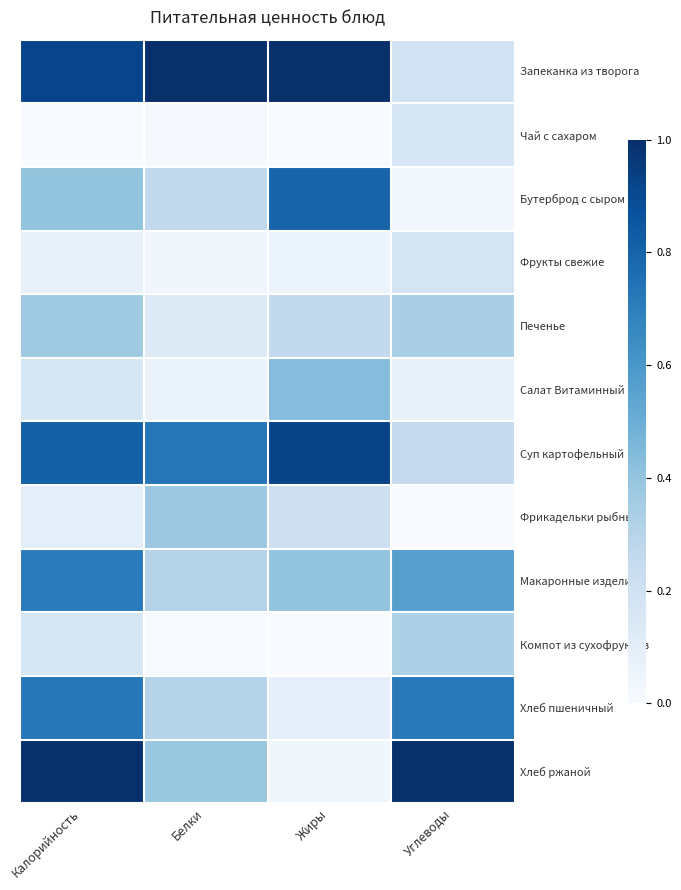

Reading left to right, transcribe all the data shown in this chart.

Запеканка из творога: Калорийность=0.9	Белки=1.0	Жиры=1.0	Углеводы=0.2
Чай с сахаром: Калорийность=0.0	Белки=0.0	Жиры=0.0	Углеводы=0.2
Бутерброд с сыром: Калорийность=0.4	Белки=0.3	Жиры=0.8	Углеводы=0.0
Фрукты свежие: Калорийность=0.1	Белки=0.0	Жиры=0.1	Углеводы=0.2
Печенье: Калорийность=0.4	Белки=0.1	Жиры=0.3	Углеводы=0.3
Салат Витаминный: Калорийность=0.2	Белки=0.1	Жиры=0.4	Углеводы=0.1
Суп картофельный: Калорийность=0.8	Белки=0.7	Жиры=0.9	Углеводы=0.2
Фрикадельки рыбные: Калорийность=0.1	Белки=0.4	Жиры=0.2	Углеводы=0.0
Макаронные изделия: Калорийность=0.7	Белки=0.3	Жиры=0.4	Углеводы=0.6
Компот из сухофруктов: Калорийность=0.2	Белки=0.0	Жиры=0.0	Углеводы=0.3
Хлеб пшеничный: Калорийность=0.7	Белки=0.3	Жиры=0.1	Углеводы=0.7
Хлеб ржаной: Калорийность=1.0	Белки=0.4	Жиры=0.0	Углеводы=1.0